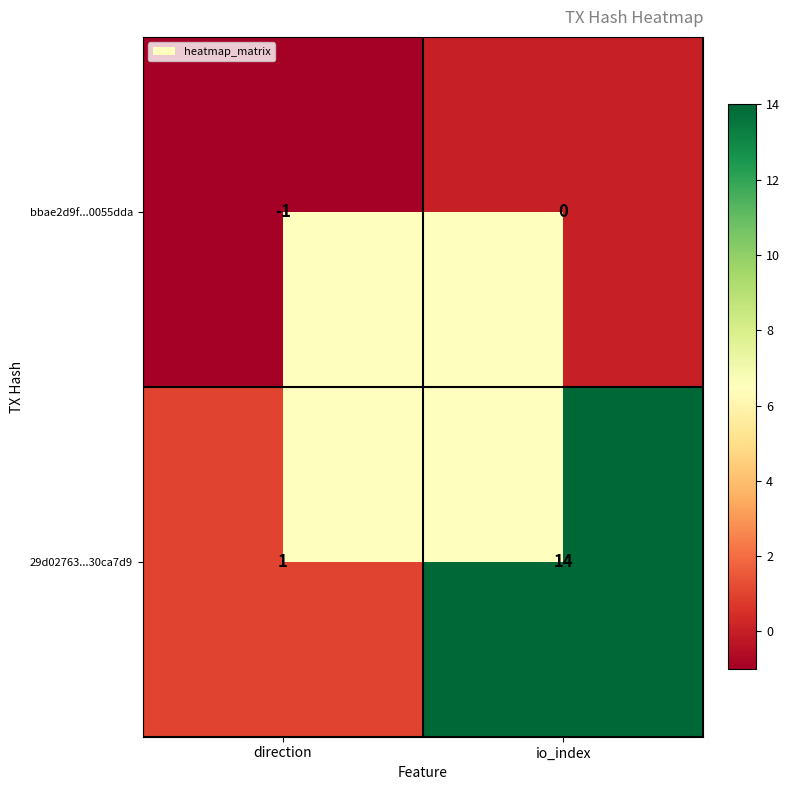

Rank the series at direction from highest to lowest value.

29d02763...30ca7d9, bbae2d9f...0055dda